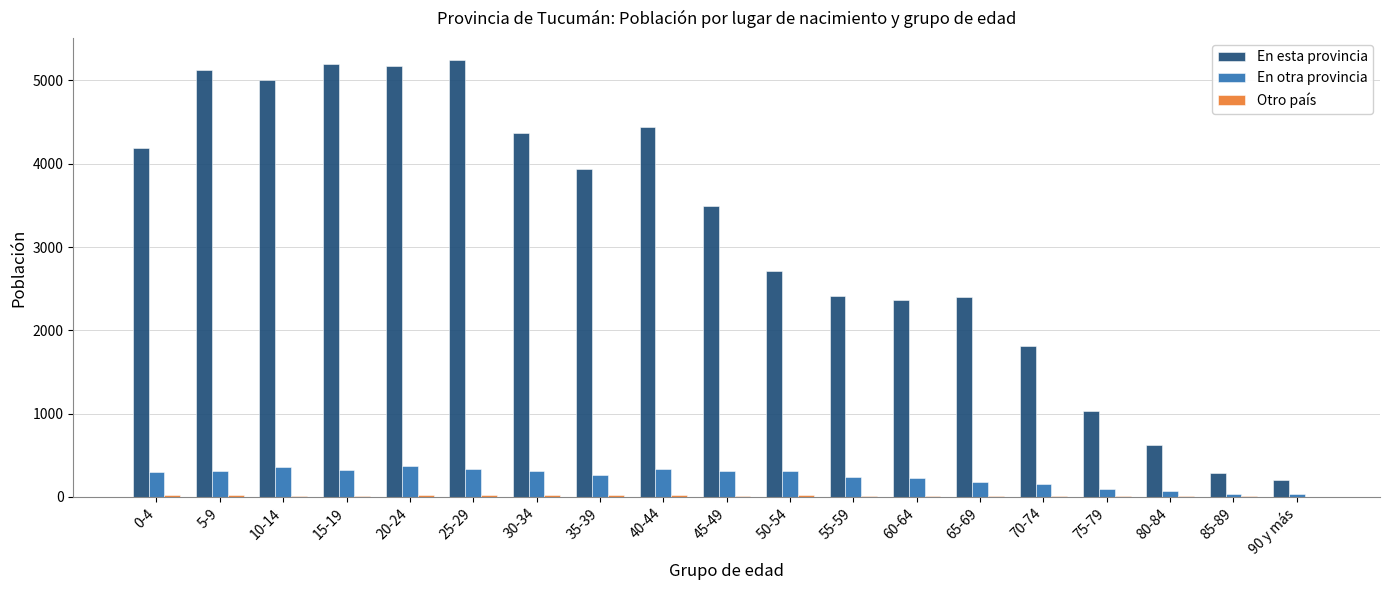

Which series changed the most between 25-29 and 85-89?

En esta provincia